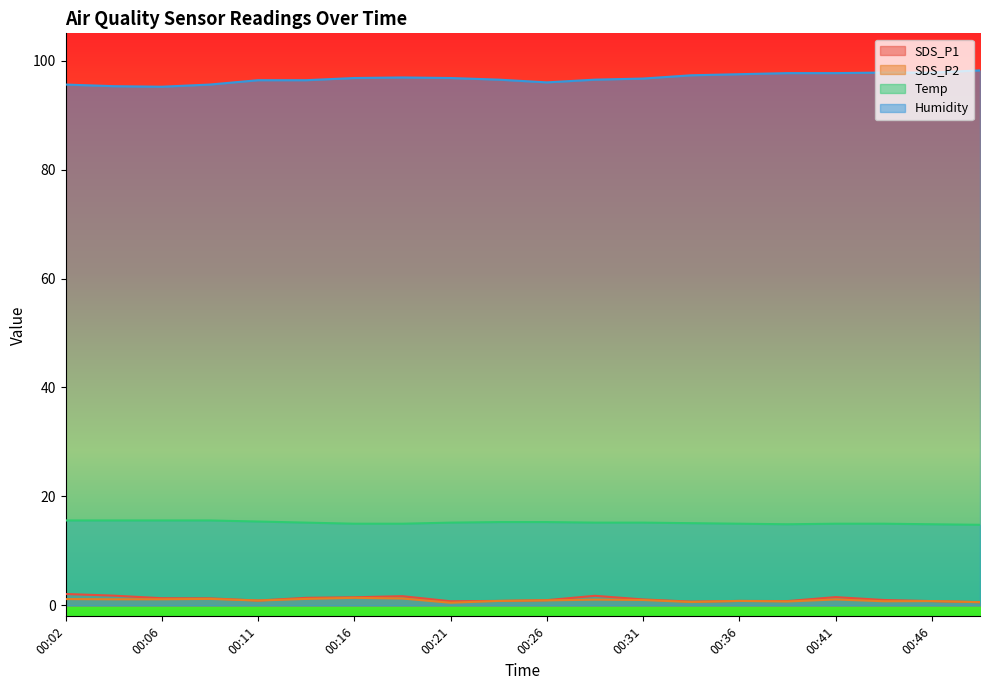

How many interior local valleys does the Humidity series have?

2